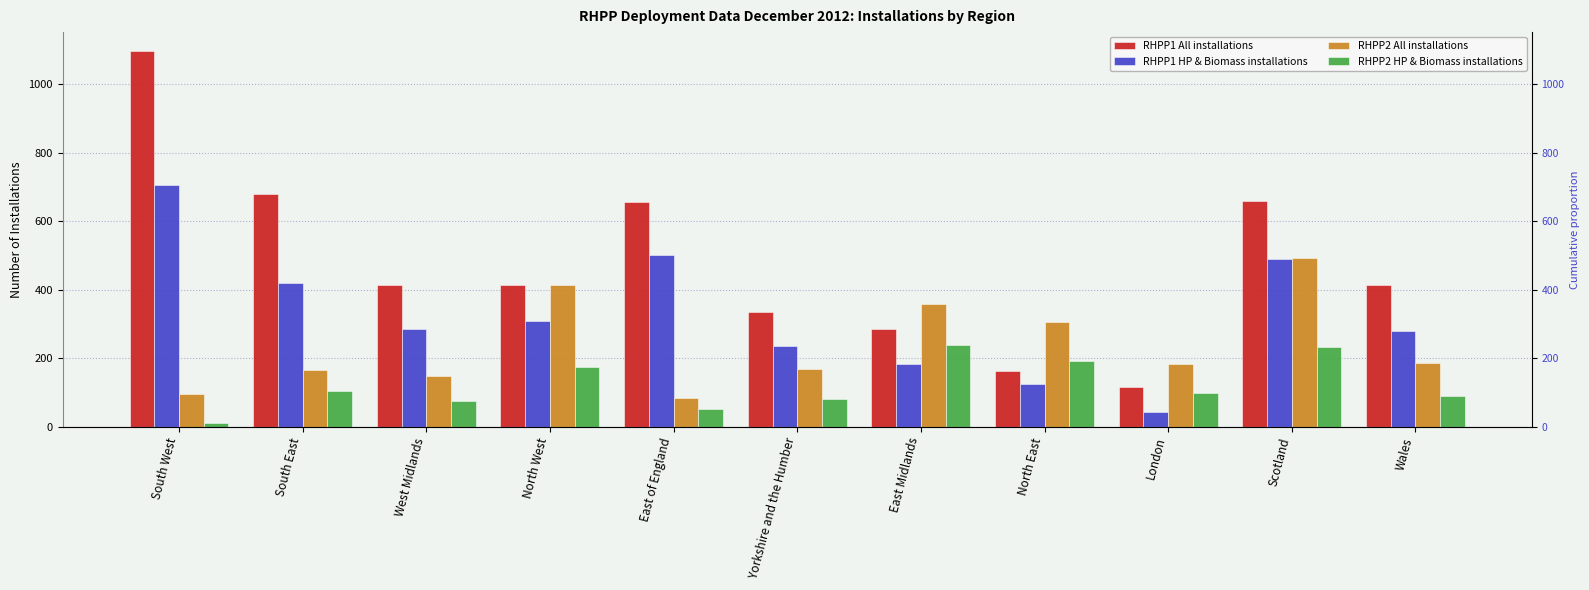

What is the difference between the second highest and second lowest values in the RHPP2 All installations series?

317